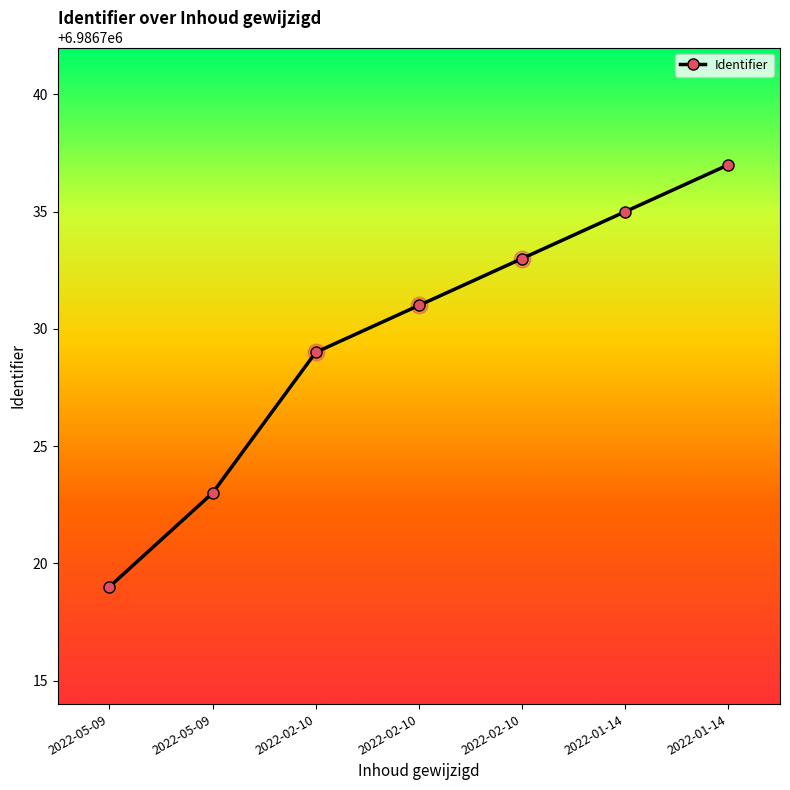

Which has a higher value, 2022-02-10 or 2022-02-10?

2022-02-10